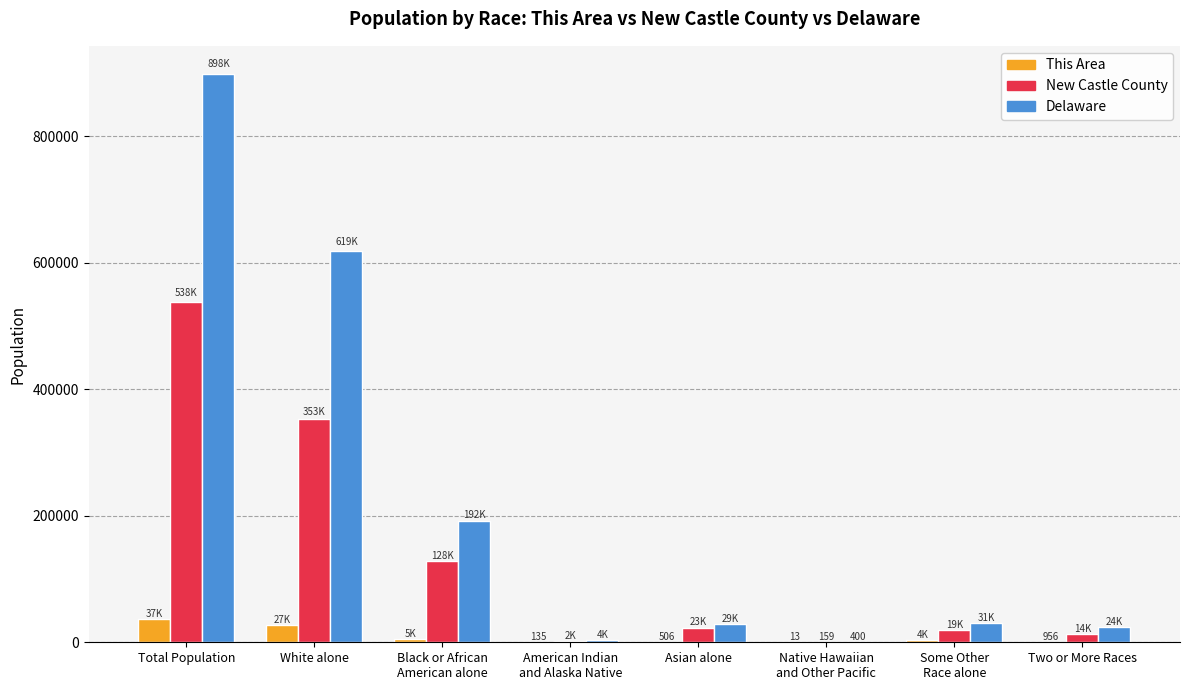

Is it true that New Castle County equals 723843 at Total Population?

False